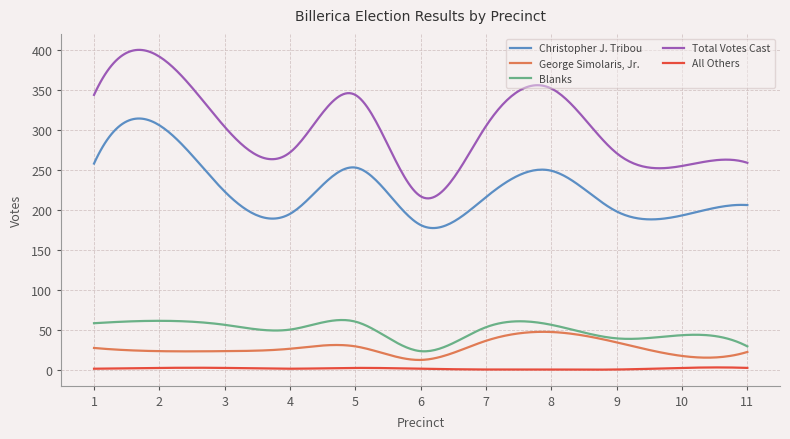

List the series in order of their peak value, highest first.

Total Votes Cast, Christopher J. Tribou, Blanks, George Simolaris, Jr., All Others